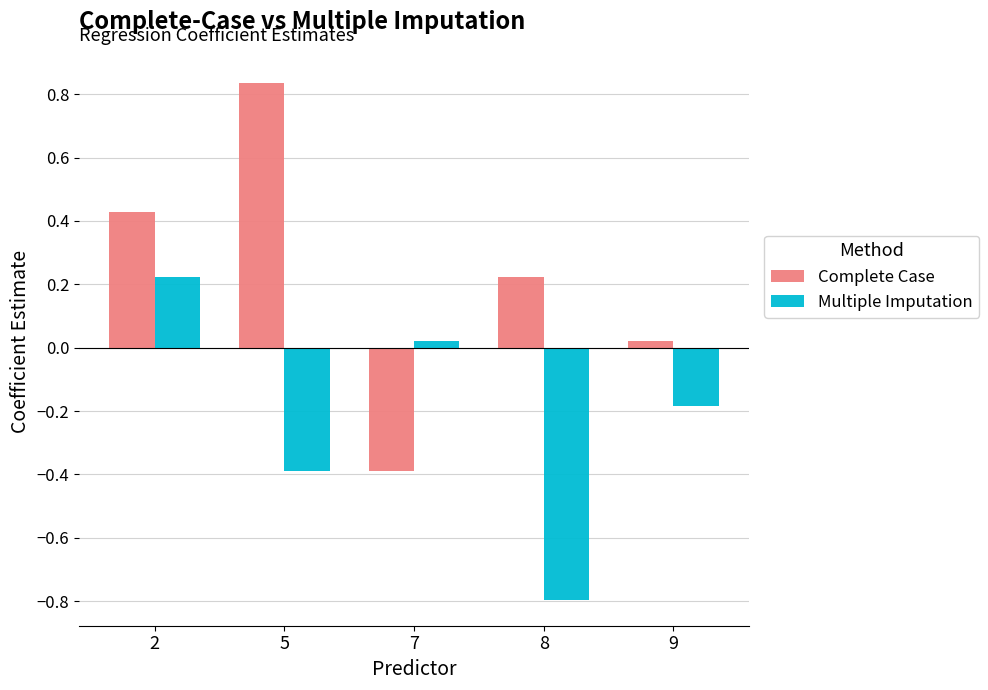

What is the sum of all Complete Case values?

1.1